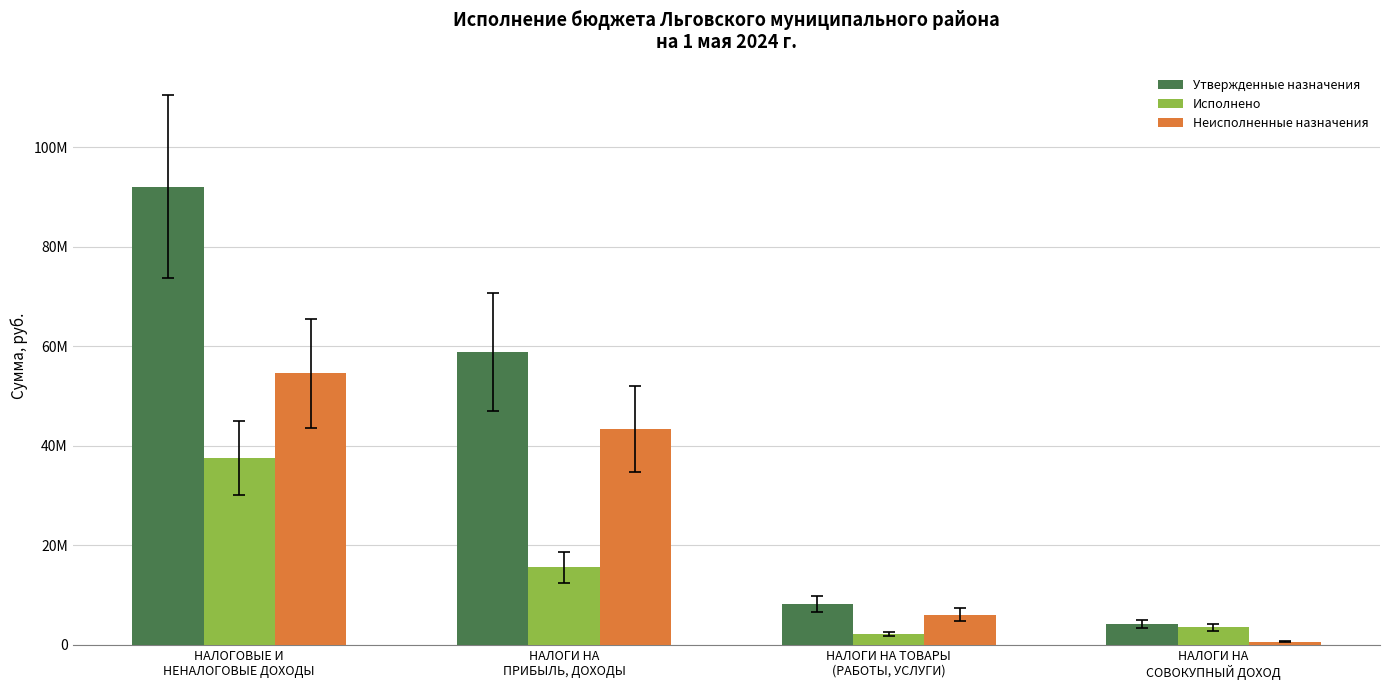

The value of Неисполненные назначения at НАЛОГИ НА
ПРИБЫЛЬ, ДОХОДЫ is 16418842.8. True or false?

False